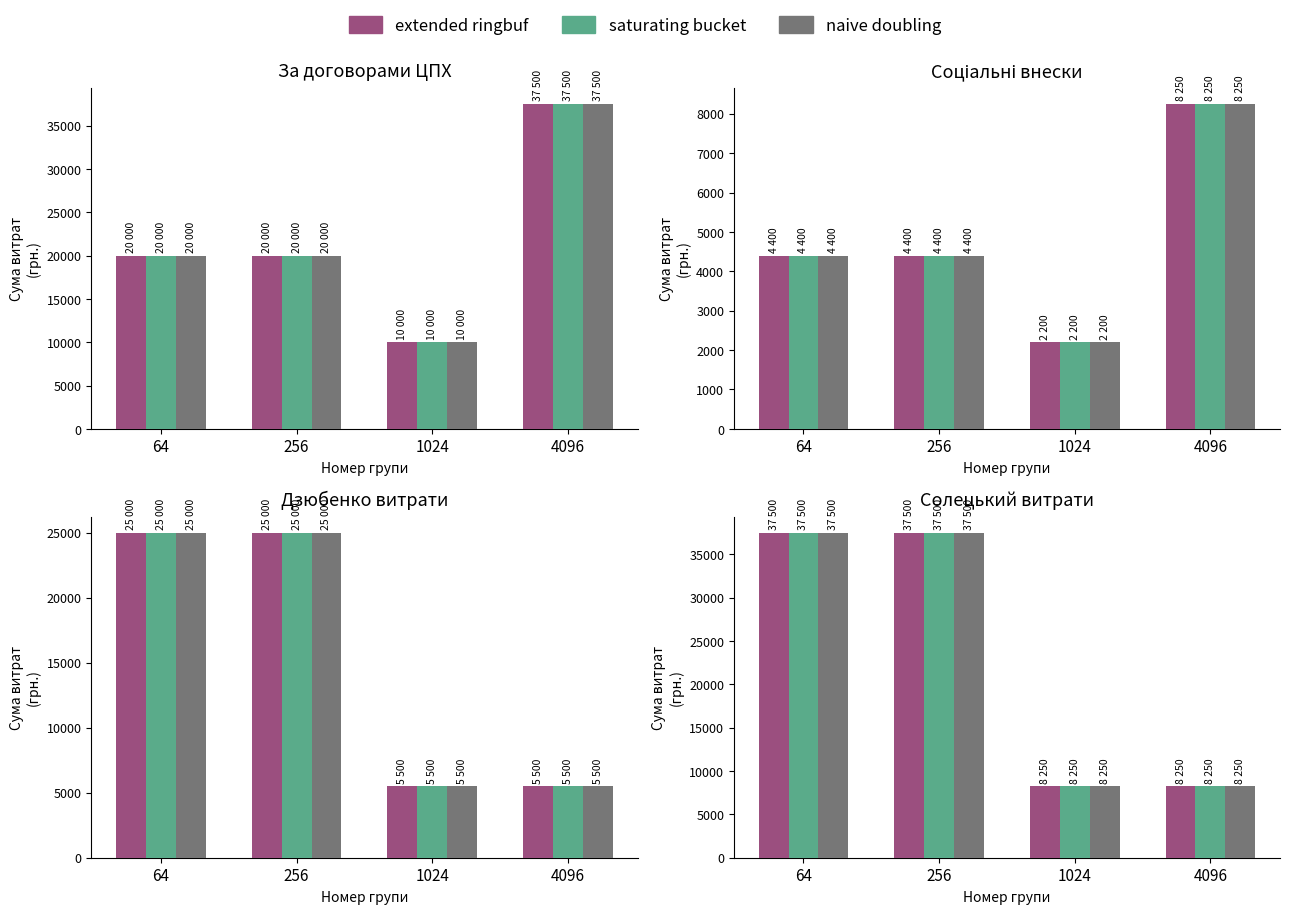

Which label corresponds to the largest value in the chart?

64